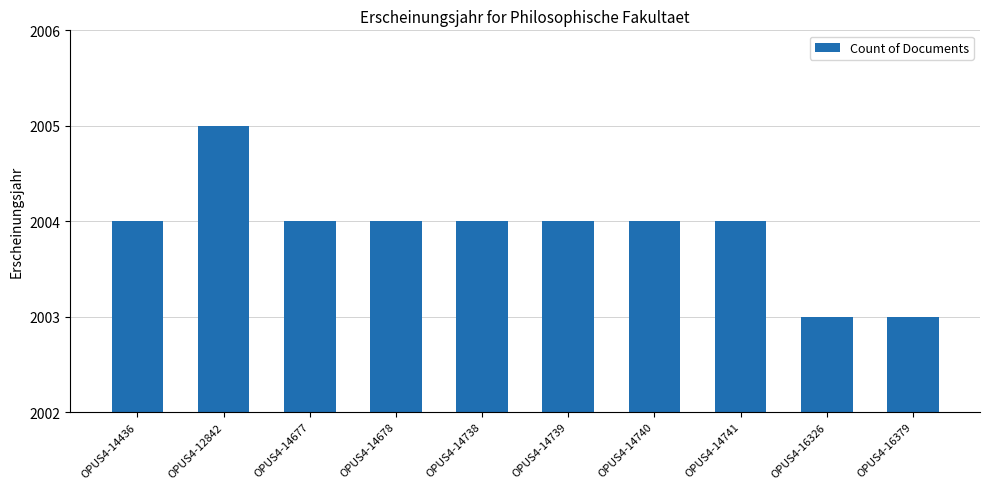

Reading left to right, transcribe all the data shown in this chart.

2004	2005	2004	2004	2004	2004	2004	2004	2003	2003